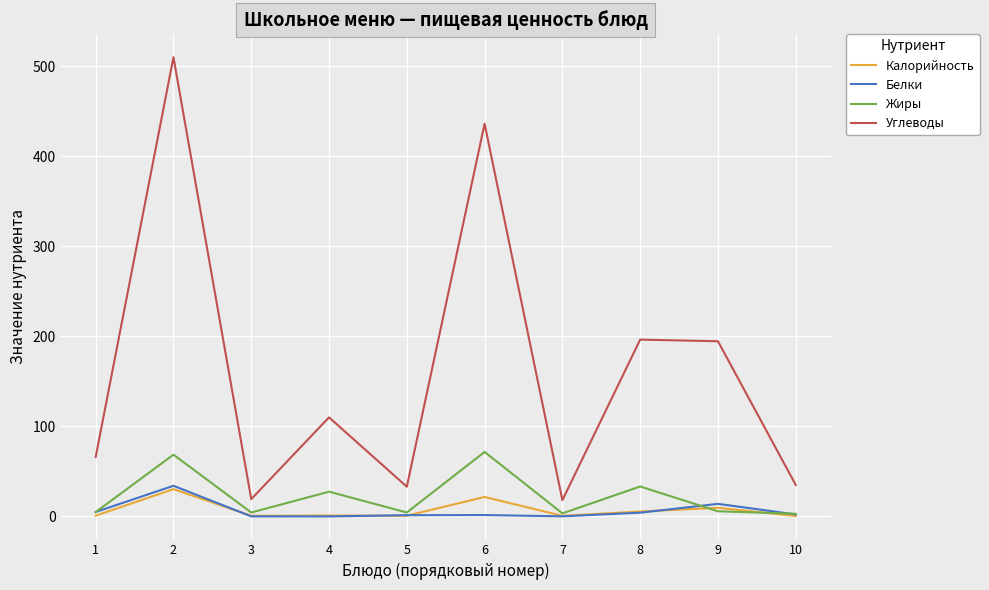

Which series has the largest total across all categories?

Углеводы